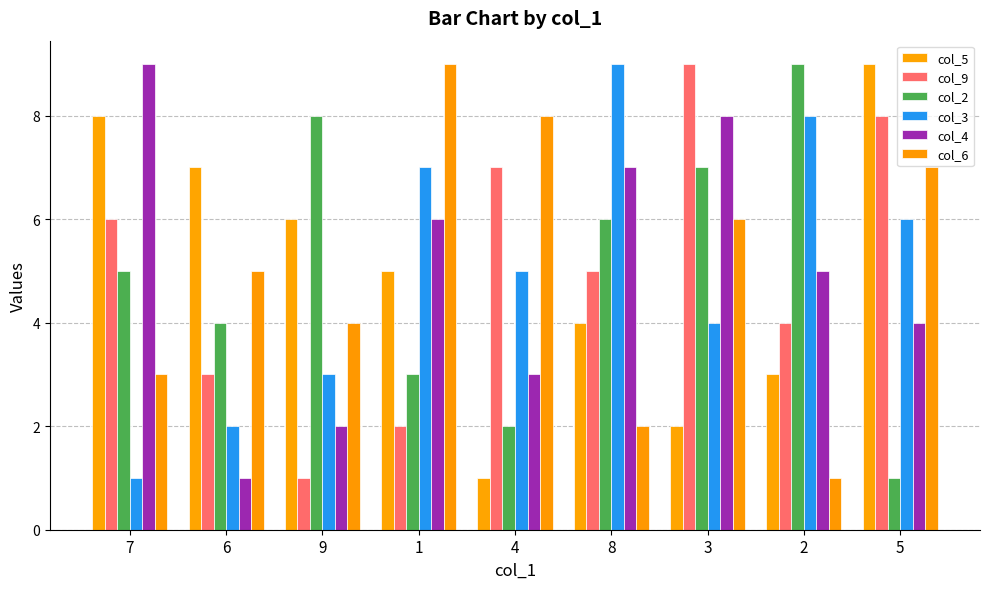

What is the value of the col_5 bar at the 9th from the left?

9